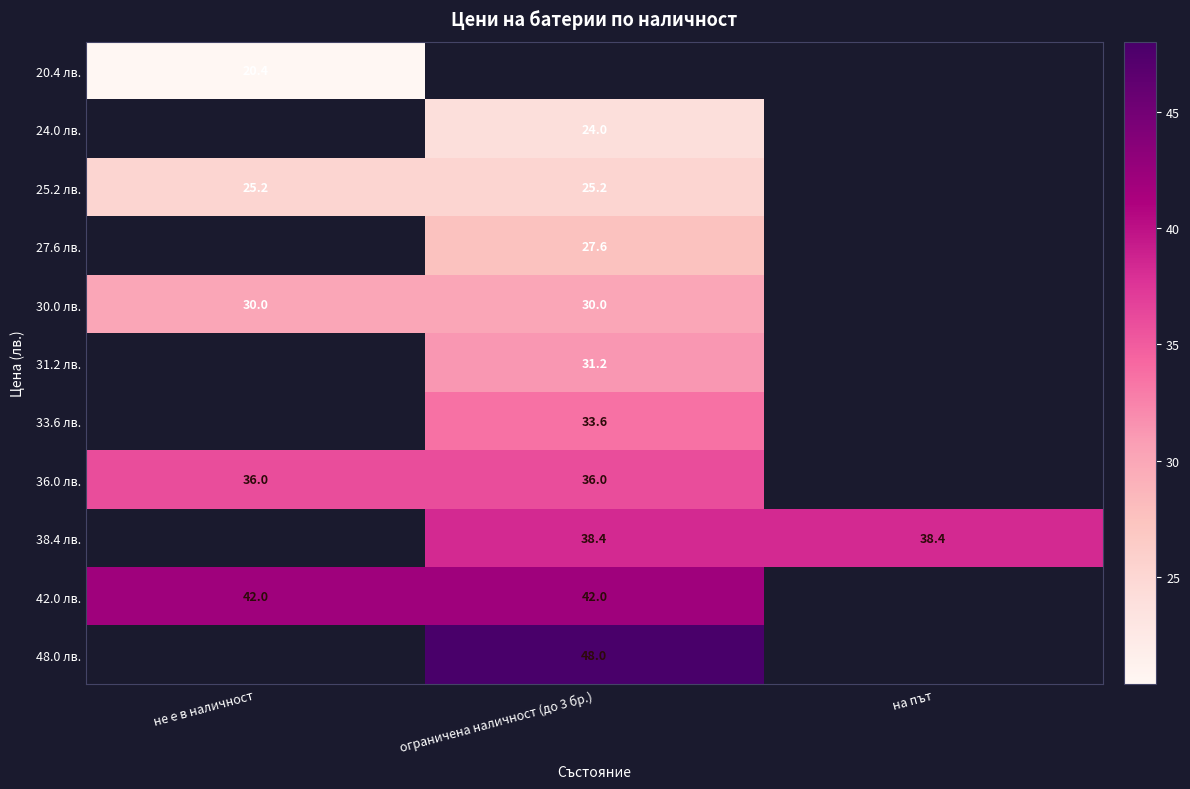

The value of 33.6 лв. at ограничена наличност (до 3 бр.) is 33.6. True or false?

True